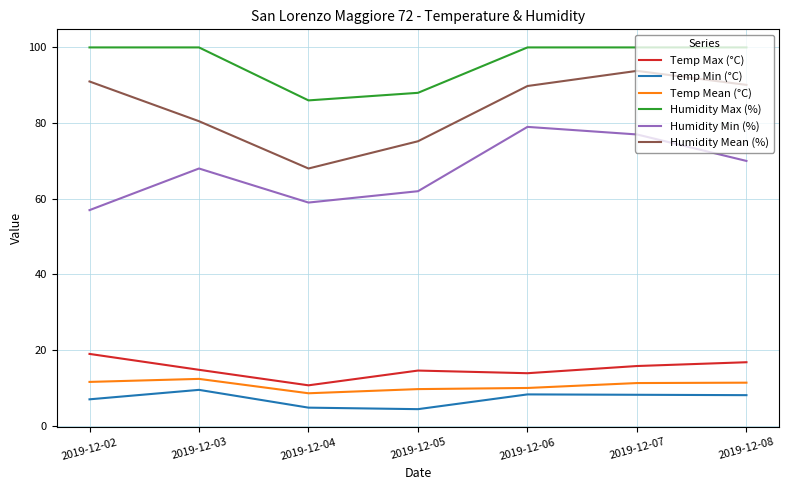

The Humidity Max (%) series shows 48.2 at 2019-12-06. True or false?

False